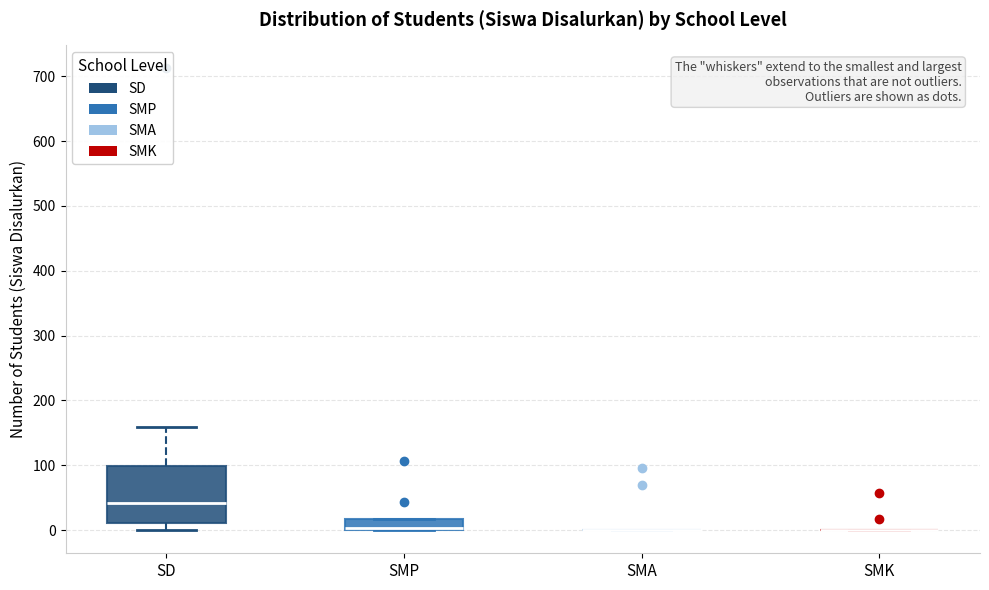

Reading left to right, read every box against the y-axis: the position of its median line, the range the box covers, and the ends of its whiskers. The values are not printed on the chart, so give them approximately, as read against the axis.

SD: median 40, box 10 to 100, whiskers 0 to 160
SMP: median 0 (just above the box's lower edge), box 0 to 20, whiskers 0 to 20
SMA: box collapsed to a line at 0, whiskers 0 to 0
SMK: box collapsed to a line at 0, whiskers 0 to 0